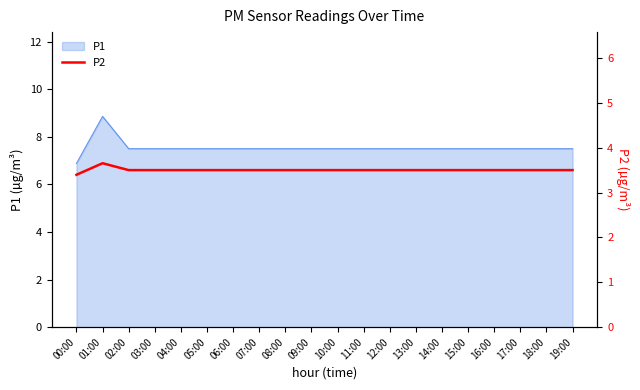

At which category does the chart reach its minimum across all series?

00:00